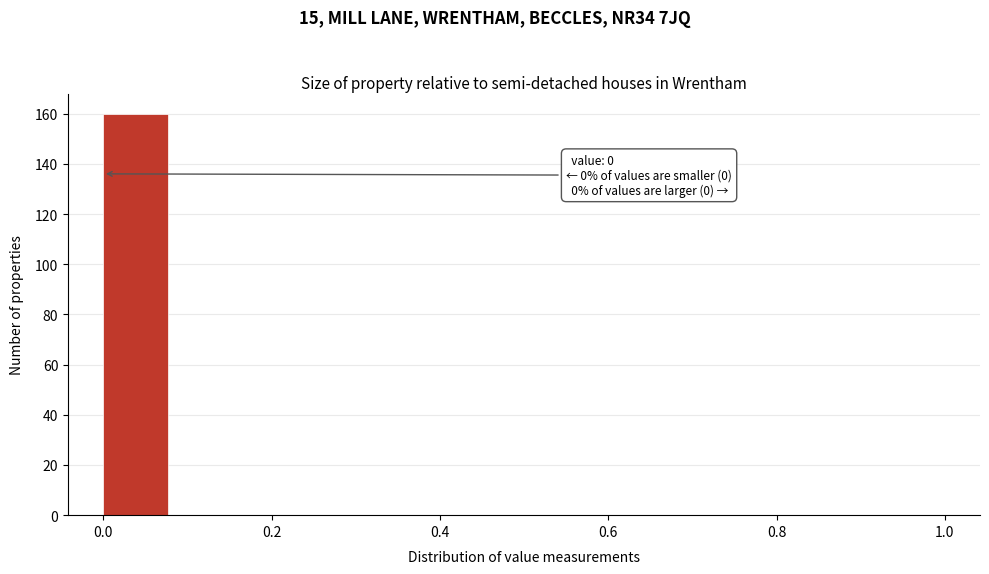

Which range on the x-axis has the tallest bar?

0.00 to 0.08